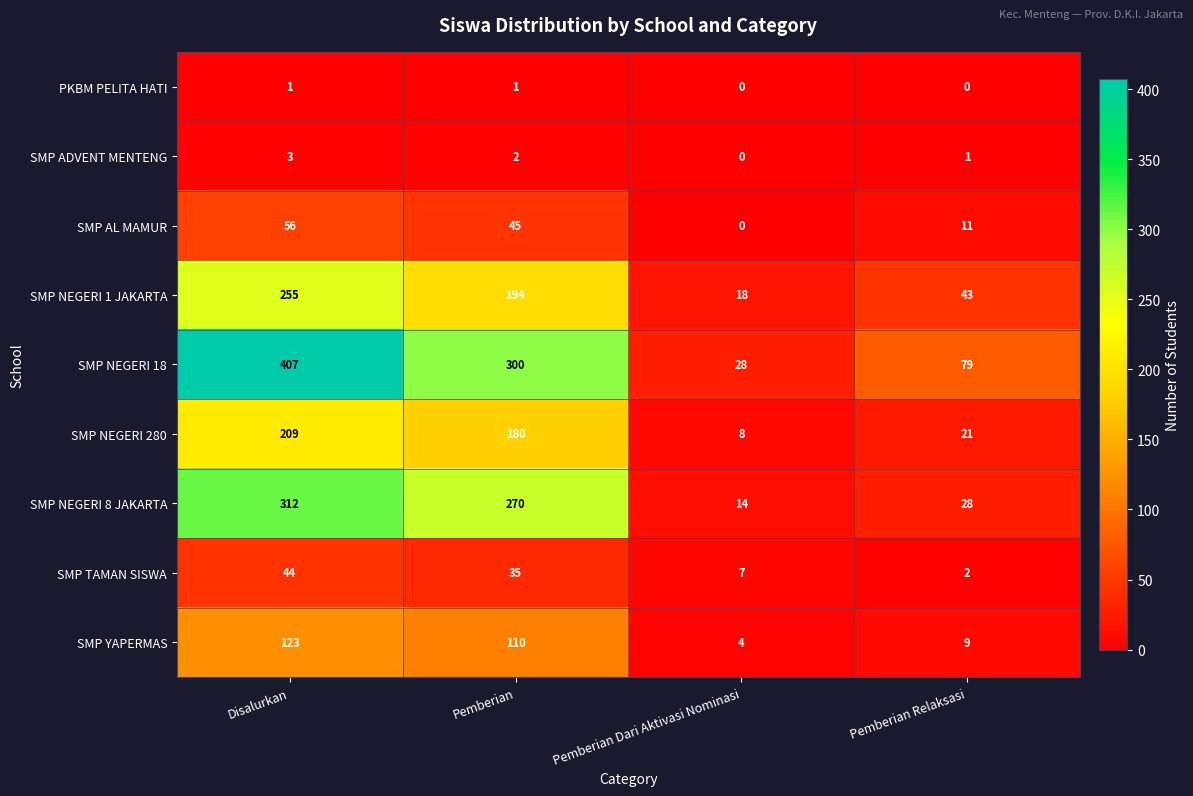

Between Pemberian Dari Aktivasi Nominasi and Pemberian Relaksasi, which series saw the biggest shift?

SMP NEGERI 18